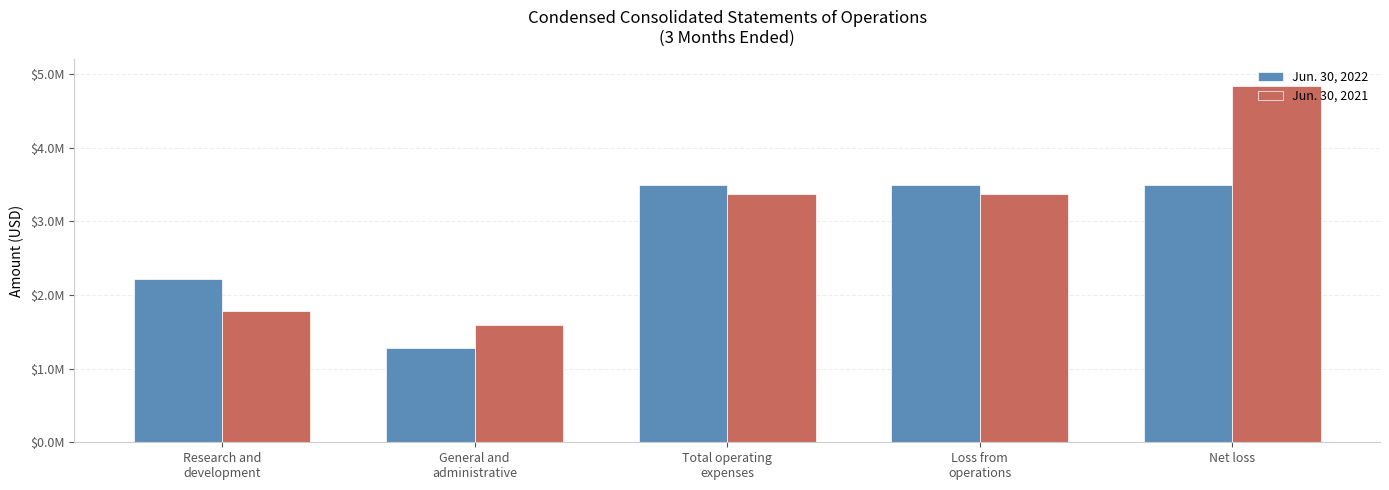

Which series changed the most between General and
administrative and Net loss?

Jun. 30, 2021